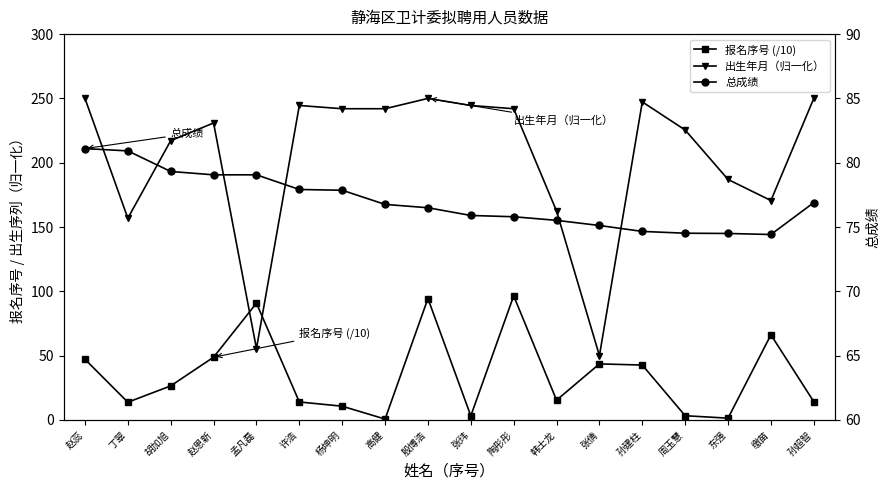

What is the greatest value displayed?

250.0